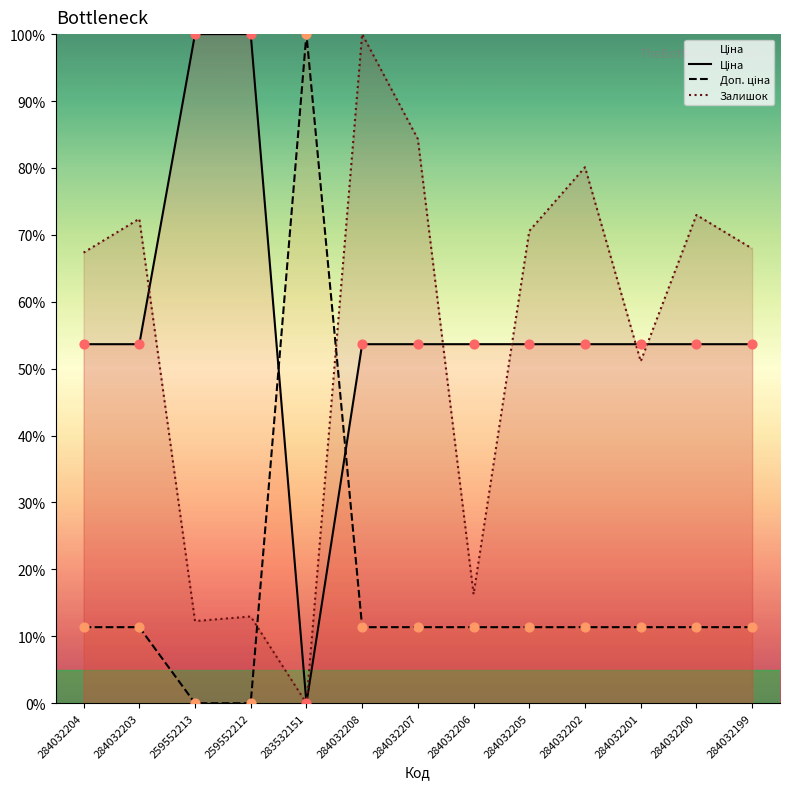

Which series reaches the maximum Y coordinate?

Ціна